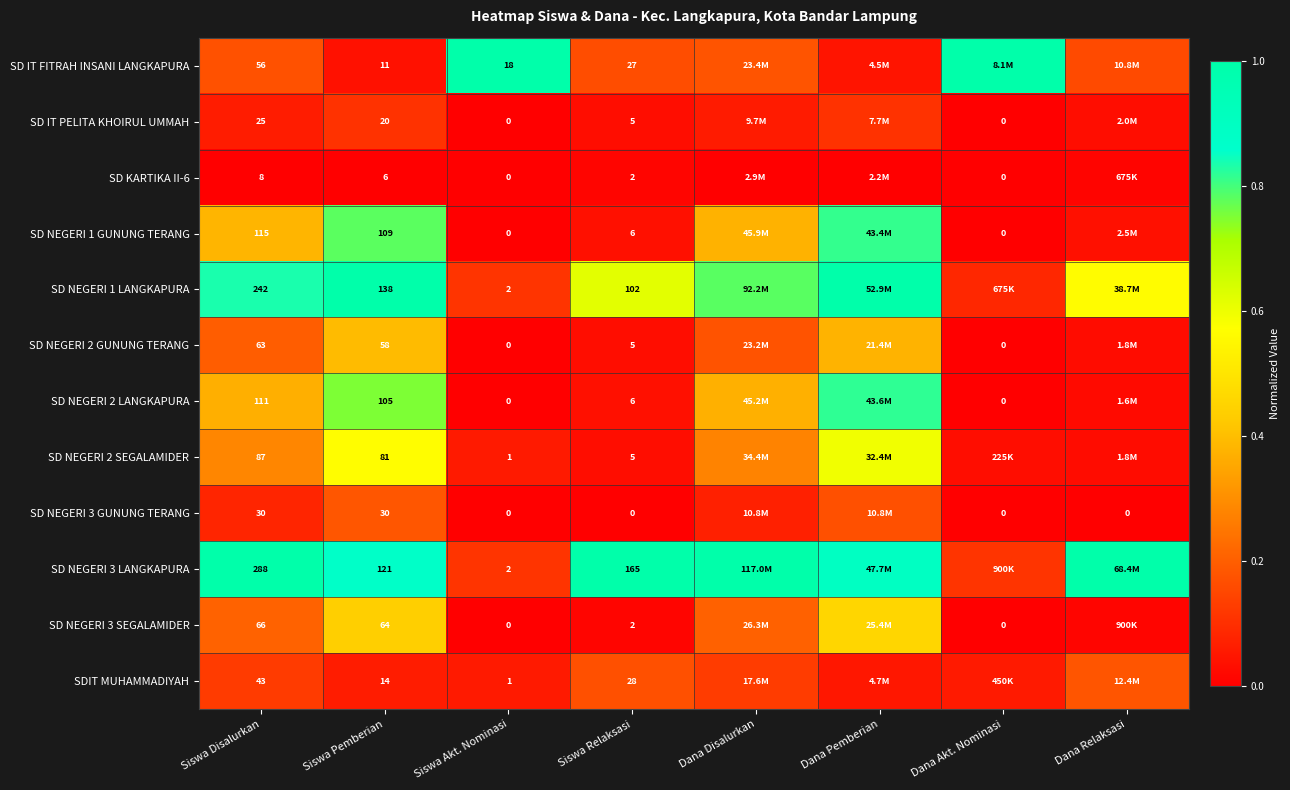

Is the value of SD NEGERI 1 LANGKAPURA at Siswa Relaksasi greater than the value of SD NEGERI 2 LANGKAPURA at Siswa Disalurkan?

No